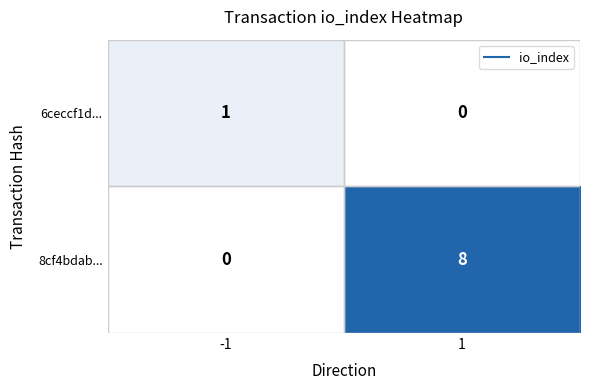

What is the greatest value displayed?

8